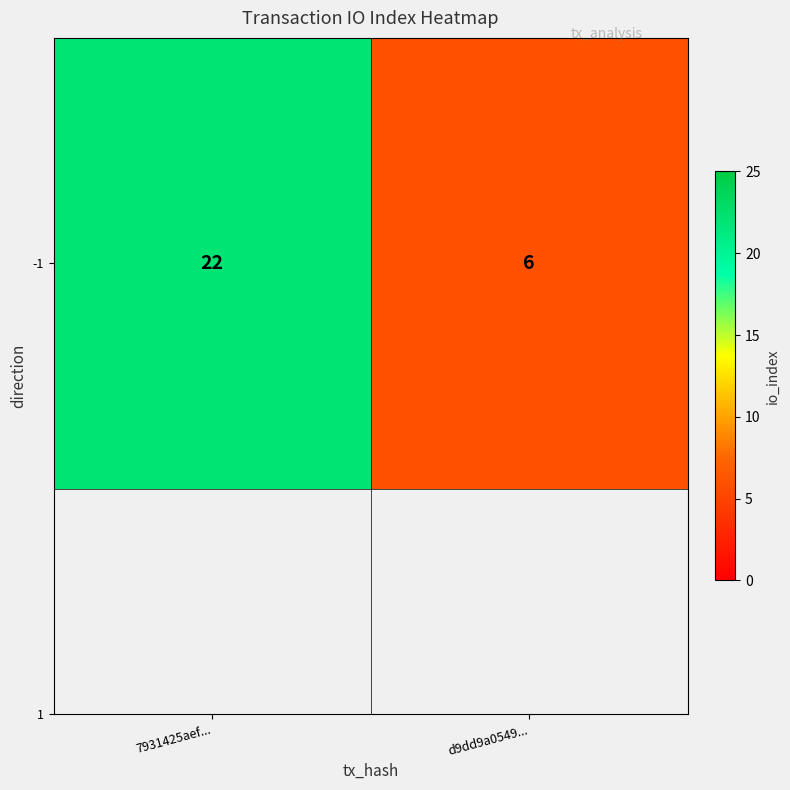

What is the greatest value displayed?

22